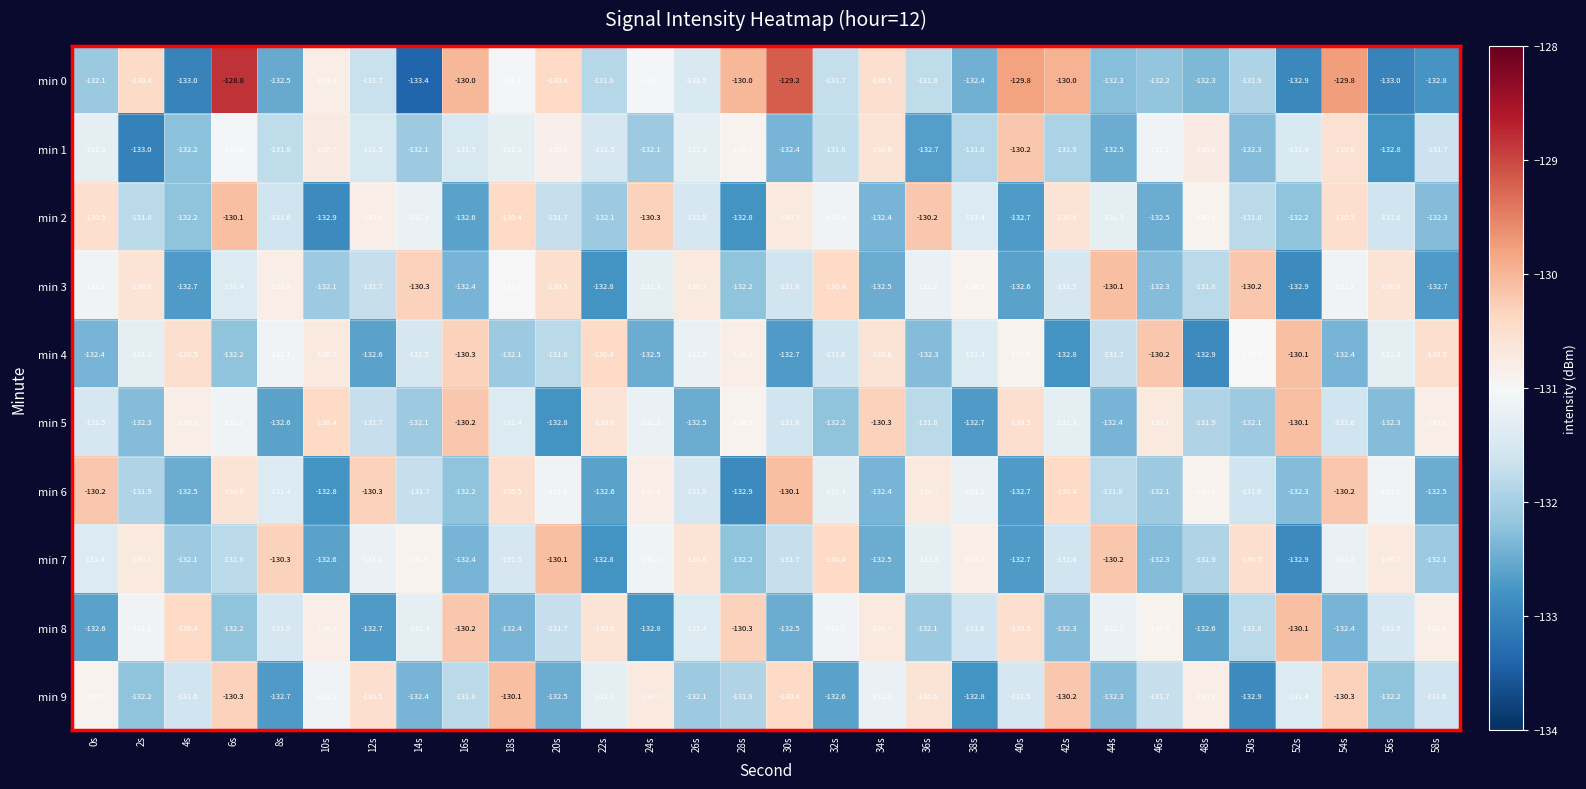

What is the difference between the second highest and minimum values in the min 4 series?

2.7